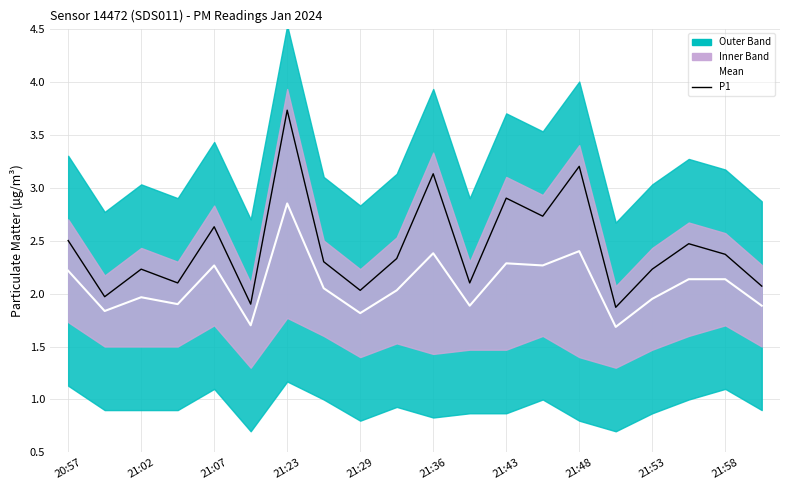

In P1, how many points are higher than both neighbors (excluding endpoints)?

7